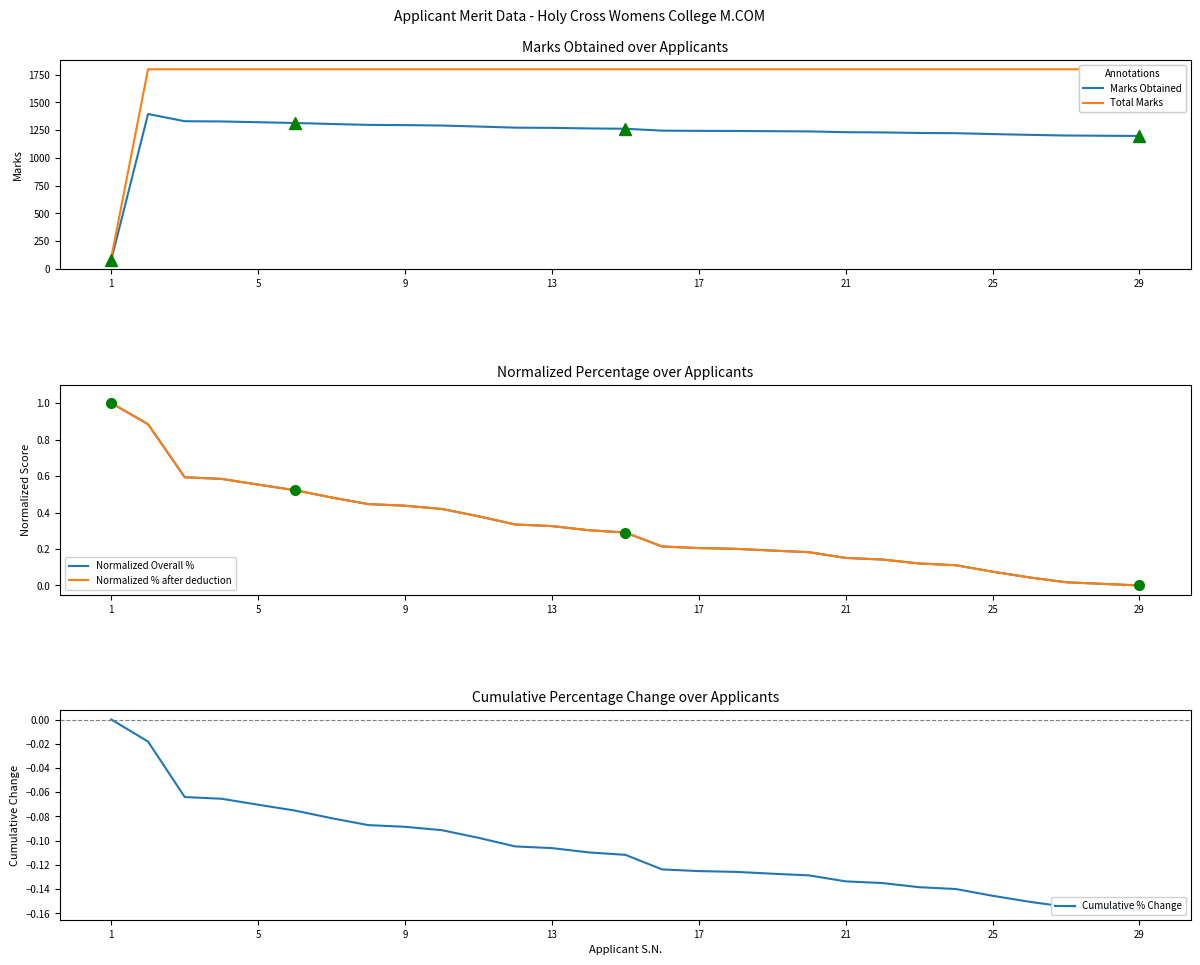

Reading left to right, list all the values displayed in this chart.

Marks Obtained: 79.0	1396.0	1331.0	1329.0	1322.0	1315.0	1306.0	1298.0	1296.0	1292.0	1283.0	1273.0	1271.0	1266.0	1263.0	1246.0	1244.0	1243.0	1241.0	1239.0	1232.0	1230.0	1225.0	1223.0	1215.0	1208.0	1202.0	1200.0	1198.0
Total Marks: 100.0	1800.0	1800.0	1800.0	1800.0	1800.0	1800.0	1800.0	1800.0	1800.0	1800.0	1800.0	1800.0	1800.0	1800.0	1800.0	1800.0	1800.0	1800.0	1800.0	1800.0	1800.0	1800.0	1800.0	1800.0	1800.0	1800.0	1800.0	1800.0
Normalized Overall %: 1.0	0.9	0.6	0.6	0.6	0.5	0.5	0.4	0.4	0.4	0.4	0.3	0.3	0.3	0.3	0.2	0.2	0.2	0.2	0.2	0.2	0.1	0.1	0.1	0.1	0.0	0.0	0.0	0.0
Normalized % after deduction: 1.0	0.9	0.6	0.6	0.6	0.5	0.5	0.4	0.4	0.4	0.4	0.3	0.3	0.3	0.3	0.2	0.2	0.2	0.2	0.2	0.2	0.1	0.1	0.1	0.1	0.0	0.0	0.0	0.0
Cumulative % Change: 0.0	-0.0	-0.1	-0.1	-0.1	-0.1	-0.1	-0.1	-0.1	-0.1	-0.1	-0.1	-0.1	-0.1	-0.1	-0.1	-0.1	-0.1	-0.1	-0.1	-0.1	-0.1	-0.1	-0.1	-0.1	-0.2	-0.2	-0.2	-0.2